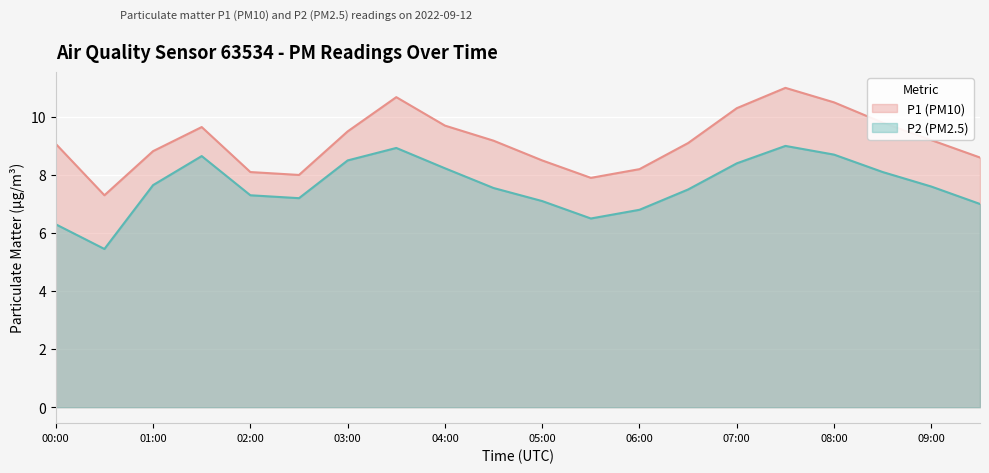

Is it true that P2 equals 7.3 at 02:00?

True